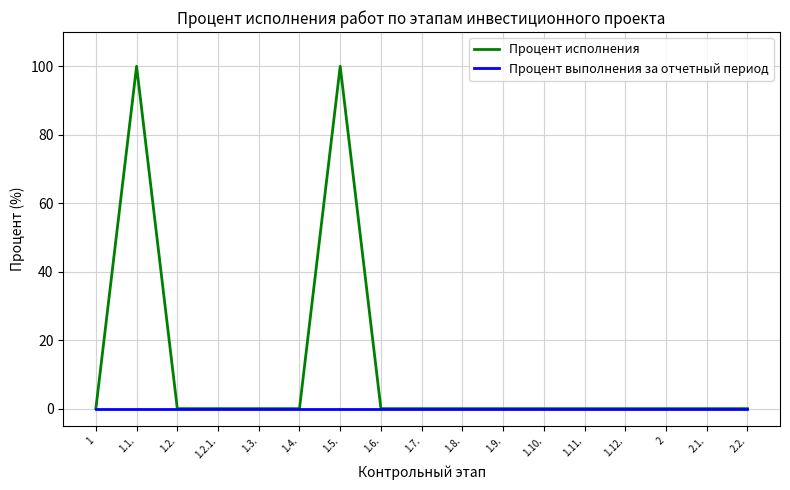

Which series has the widest spread of values?

Процент исполнения